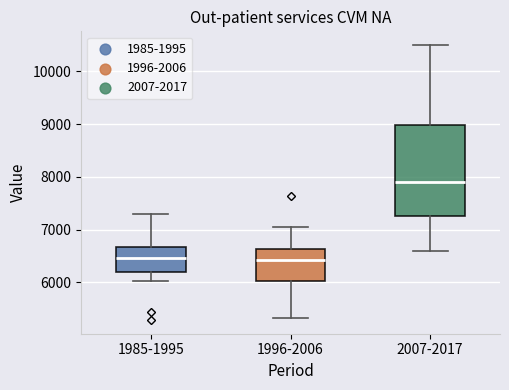

Reading left to right, read every box against the y-axis: the position of its median line, the range the box covers, and the ends of its whiskers. The values are not printed on the chart, so give them approximately, as read against the axis.

1985-1995: median 6500, box 6200 to 6700, whiskers 6000 to 7300
1996-2006: median 6400, box 6000 to 6600, whiskers 5300 to 7100
2007-2017: median 7900, box 7300 to 9000, whiskers 6600 to 10500